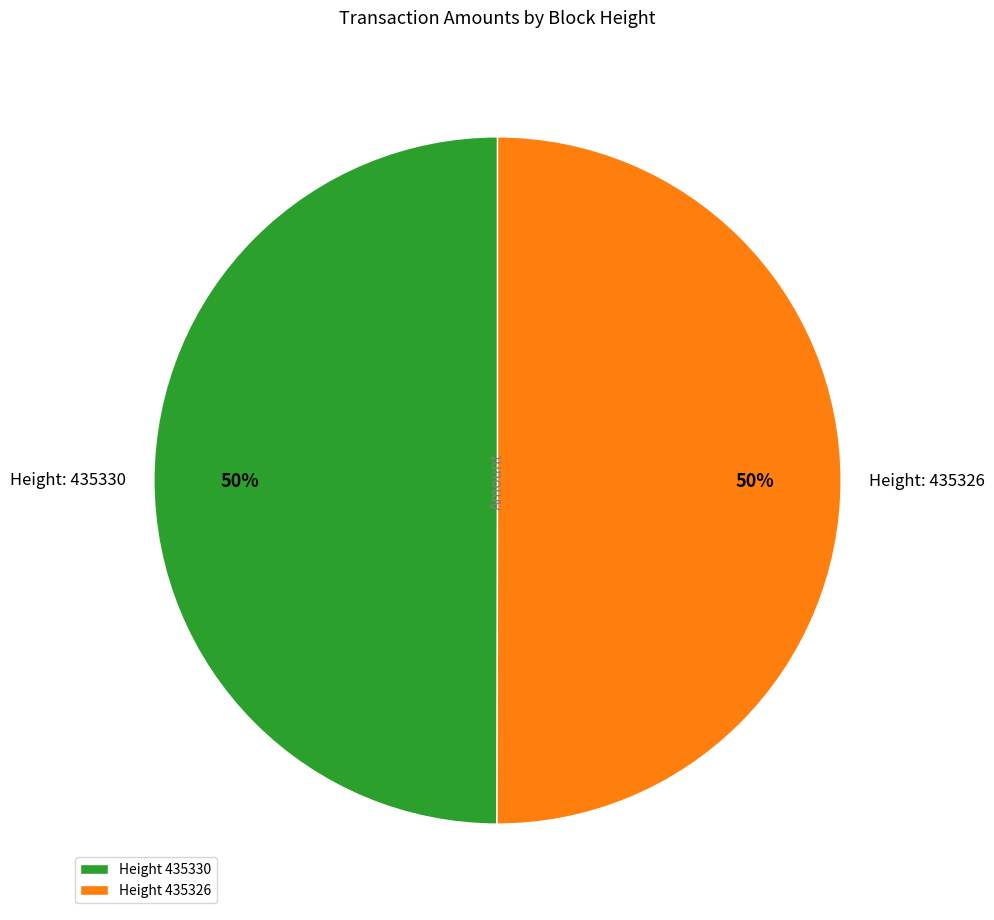

The Height 435326 slice represents 50% of the pie. True or false?

True